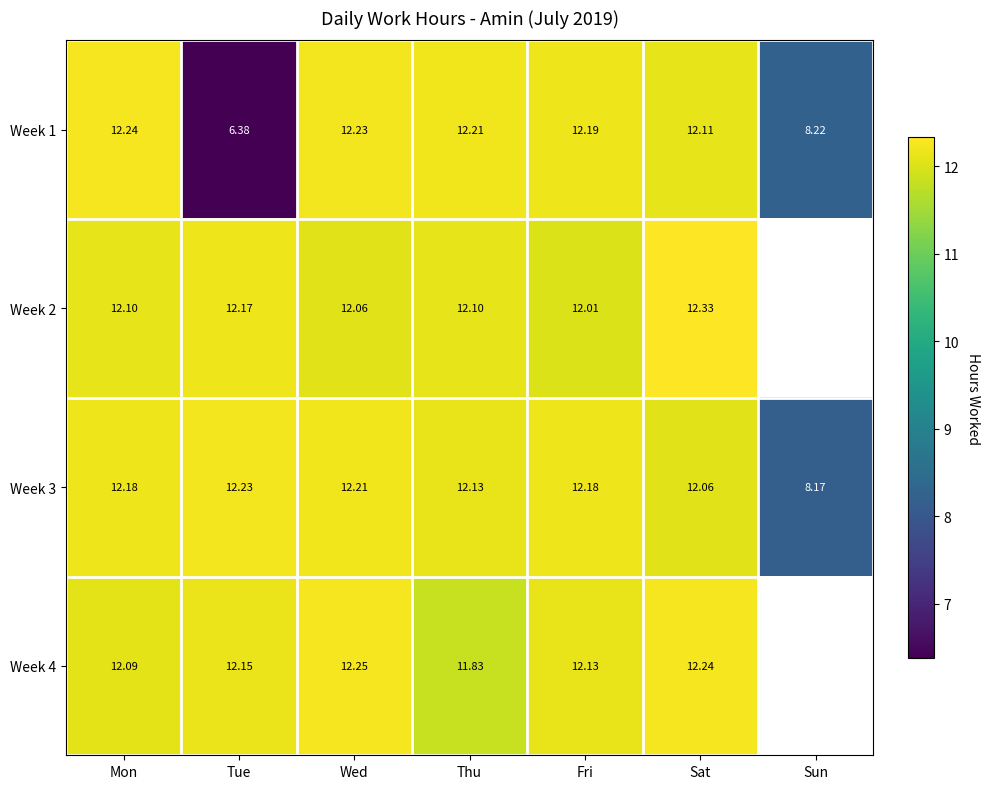

Which label corresponds to the smallest value in the chart?

Tue